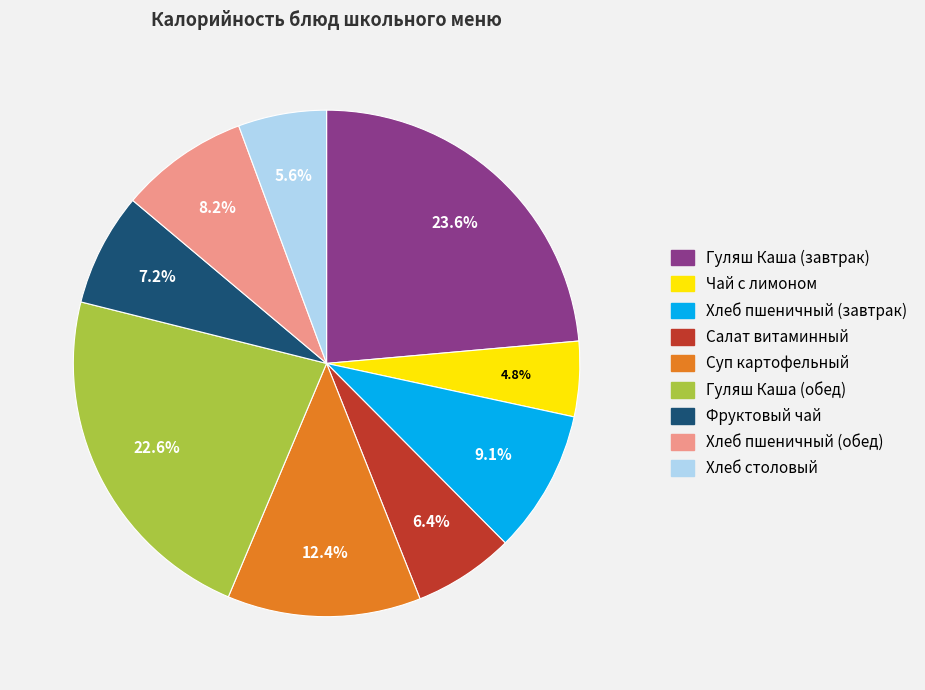

To the nearest percent, what is the difference between the largest and smallest slice percentages?

19%